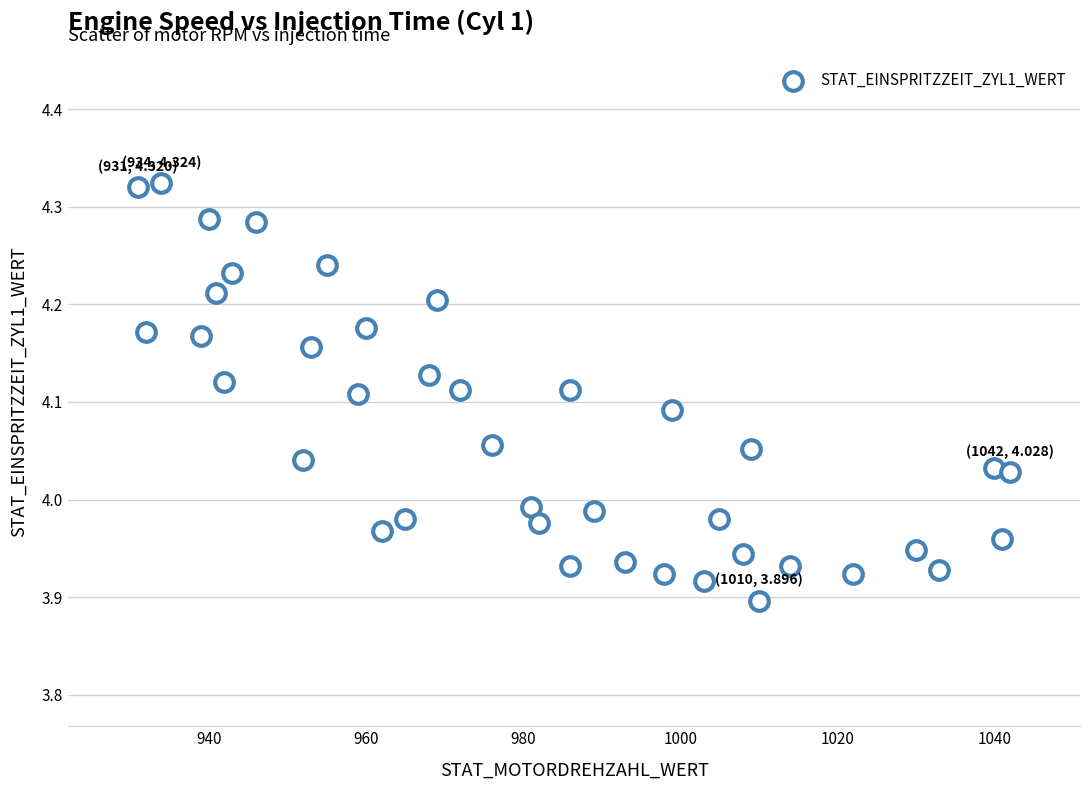

What is the range of X values (max minus min)?

111.0